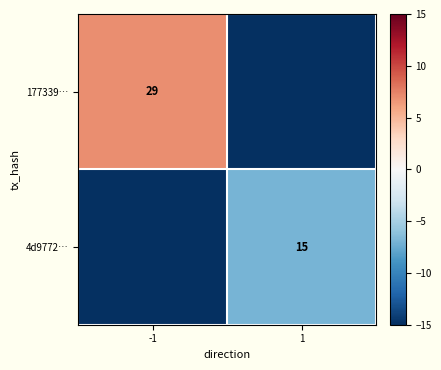

Between -1 and 1, which is larger?

-1